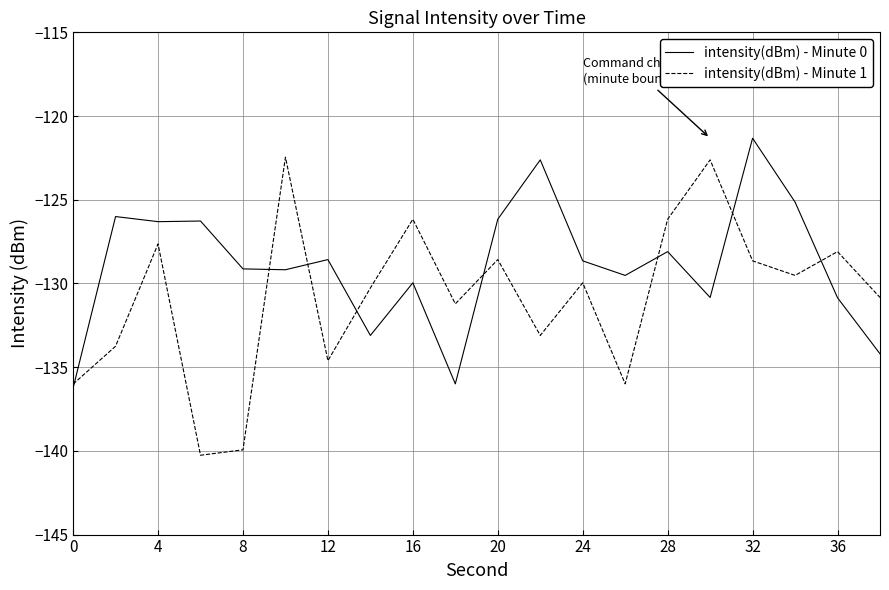

List the series in order of their overall mean, highest first.

intensity(dBm) - Minute 0, intensity(dBm) - Minute 1